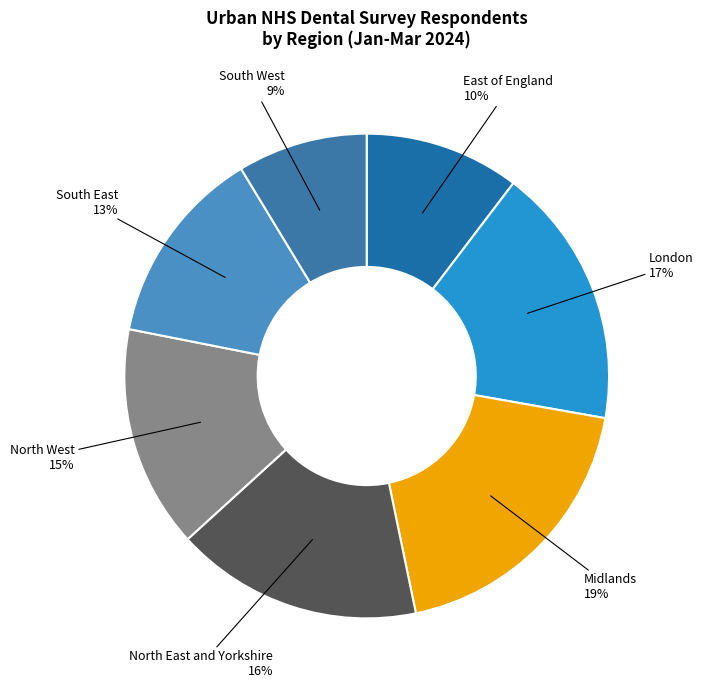

Do South West and East of England together represent more than half of the pie?

No